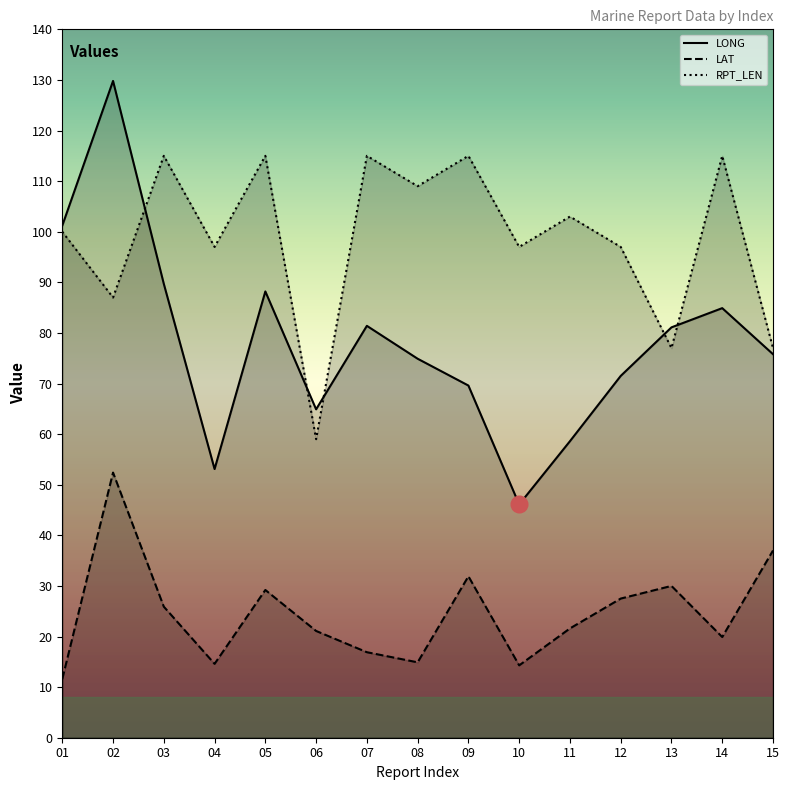

True or false: LONG and LAT cross at least once.

False